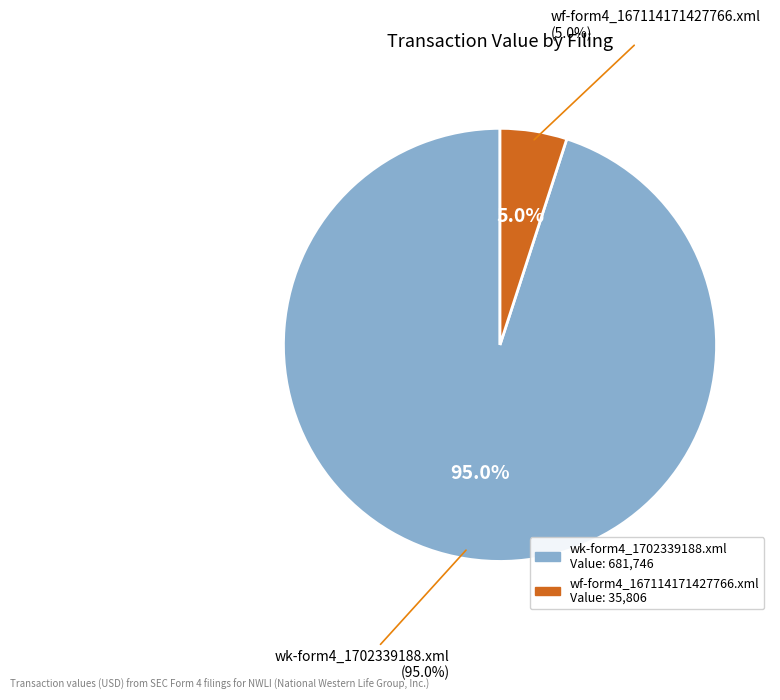

Count the number of slices in the pie.

2